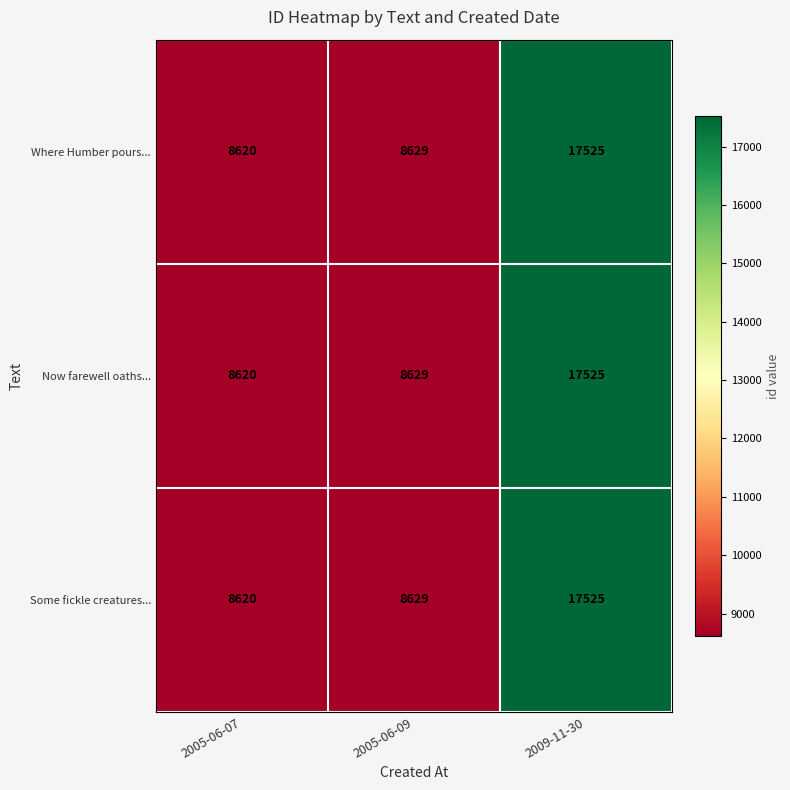

Between 2005-06-07 and 2005-06-09, which series saw the biggest shift?

Where Humber pours...